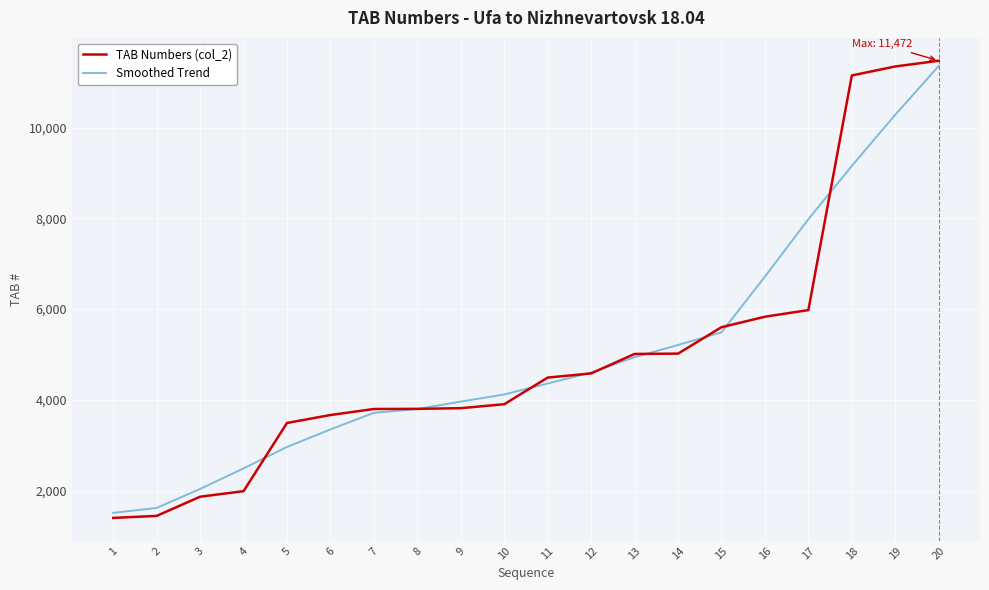

True or false: TAB Numbers (col_2) and Smoothed Trend cross at least once.

True